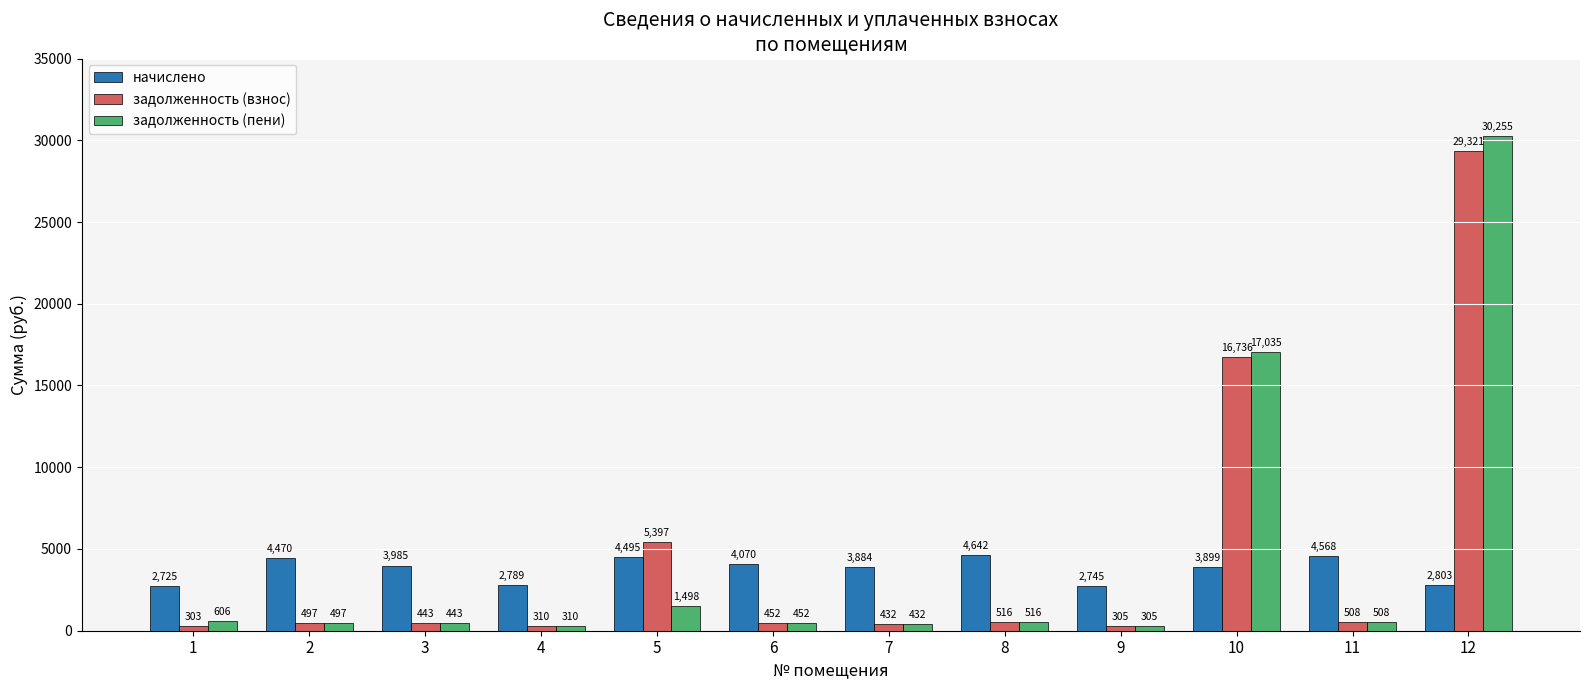

Between 4 and 5, which series saw the biggest shift?

задолженность (взнос)